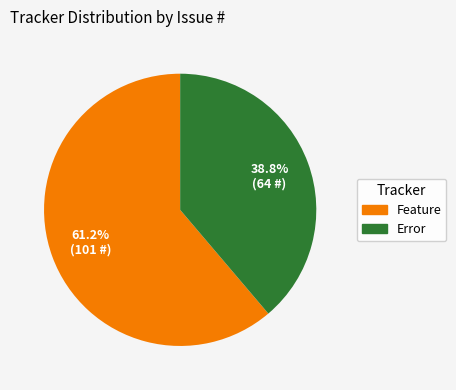

Which category has the biggest portion of the pie?

Feature